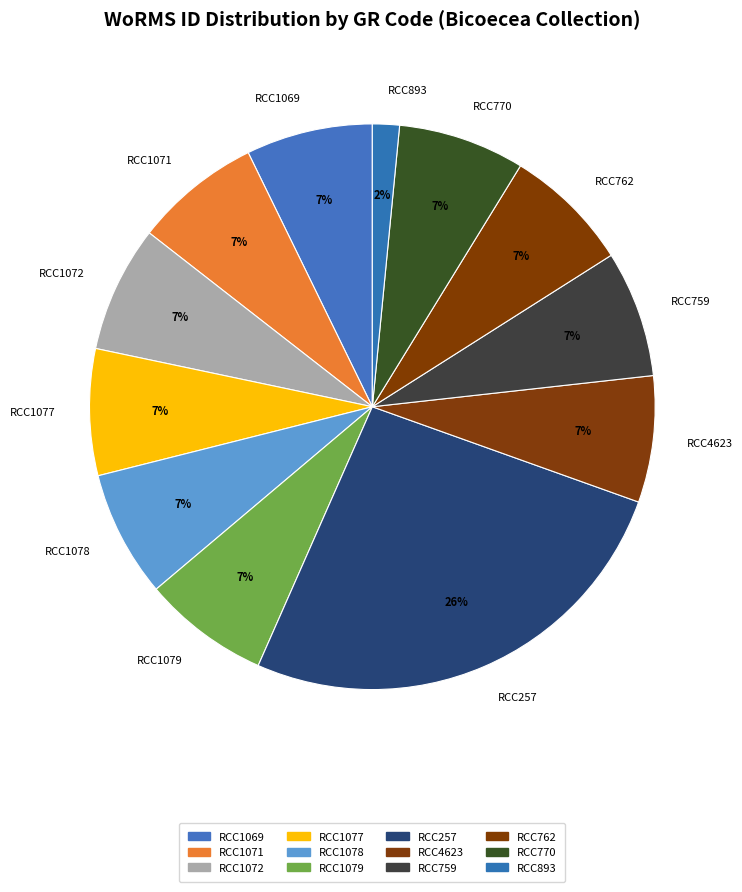

Is RCC1079 the majority of the pie?

No